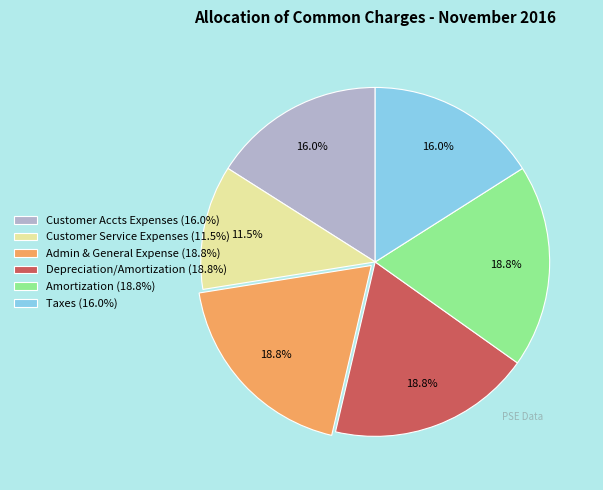

Is there any slice that represents more than half of the pie?

No